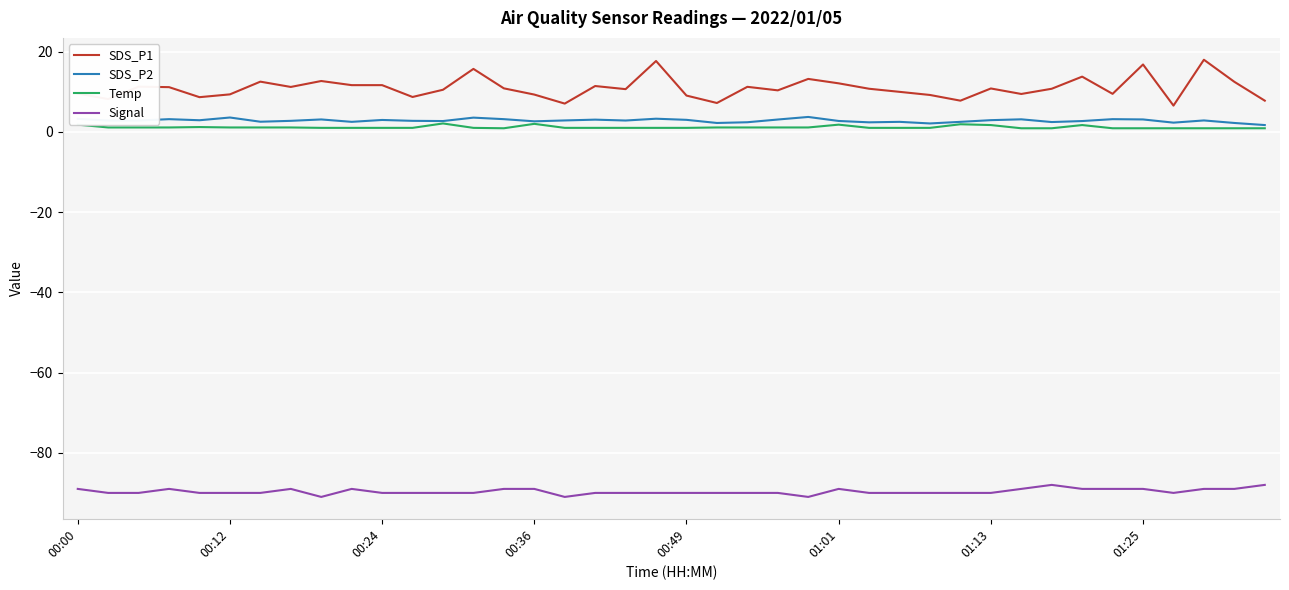

Which series has the largest total across all categories?

SDS_P1